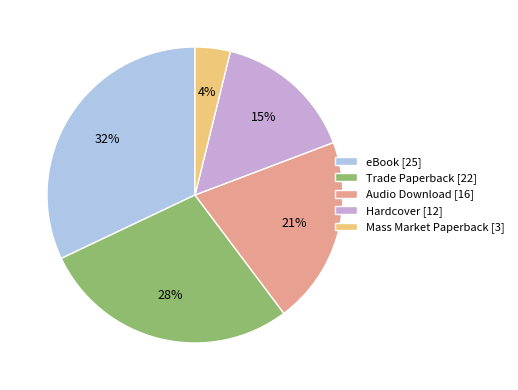

The Hardcover slice represents 15% of the pie. True or false?

True